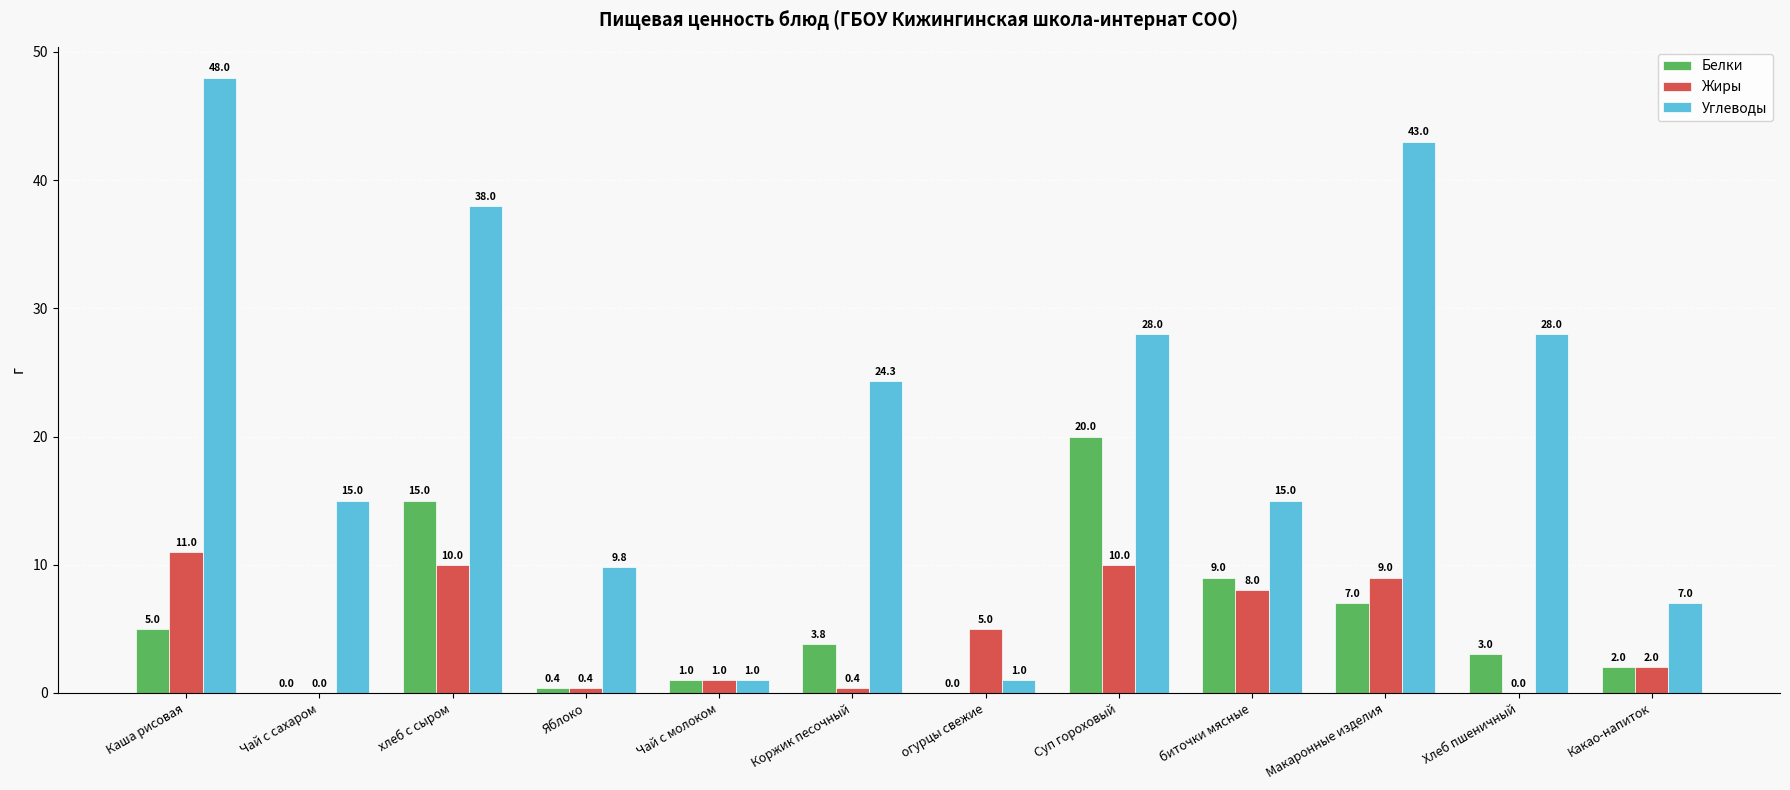

What is the sum of all Жиры values?

56.8